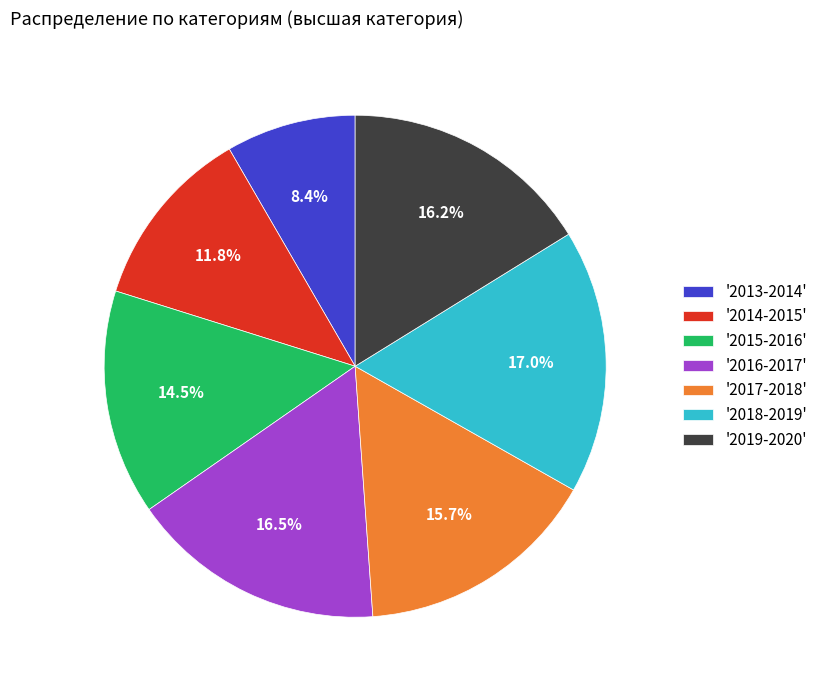

Which slice is the smallest?

'2013-2014'